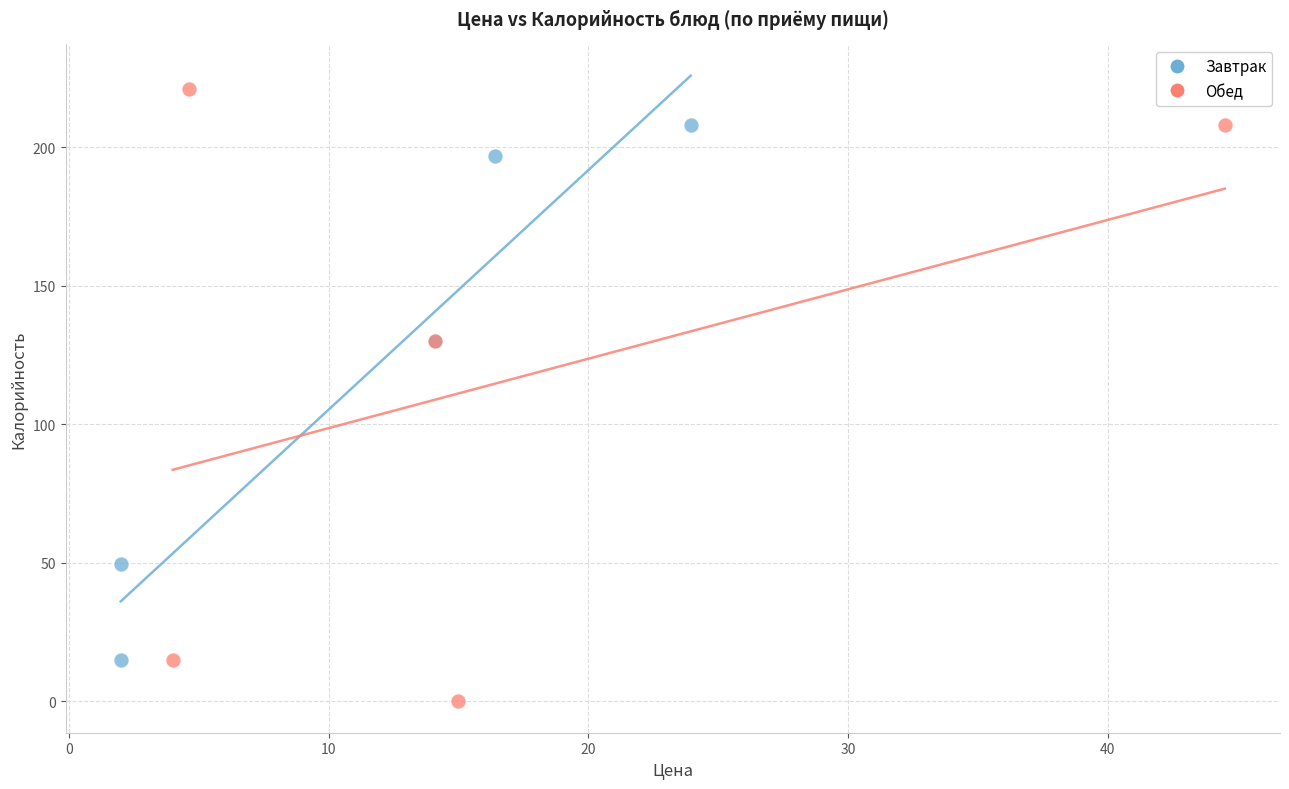

Which series has the widest spread of Y values?

Обед